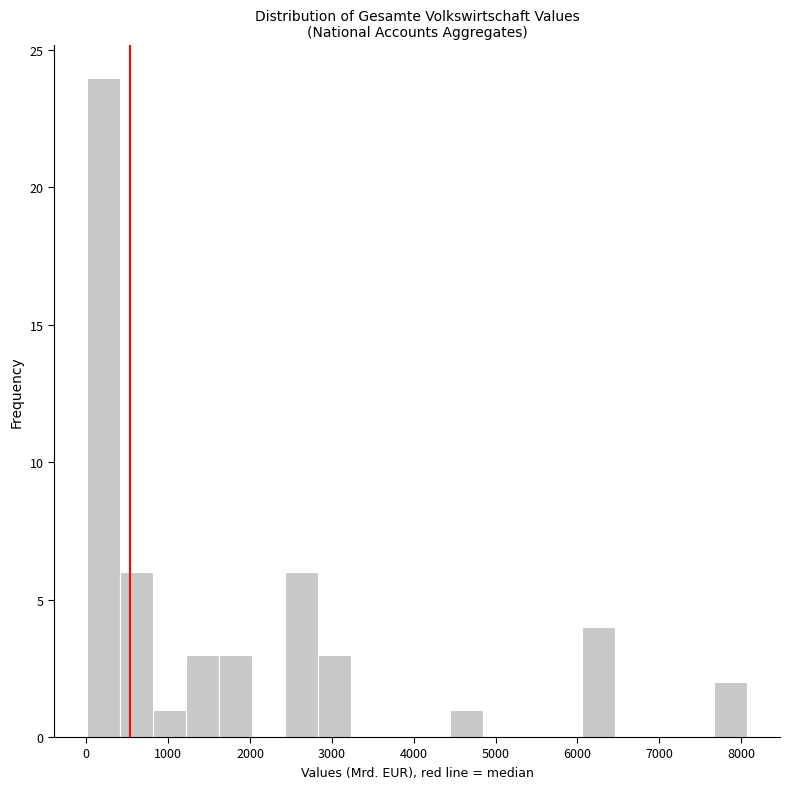

What is the height of the bar covering 400 to 800 on the x-axis? Neither the bar edges nor the heights are printed on the chart, so give them approximately, as read against the axes.

6